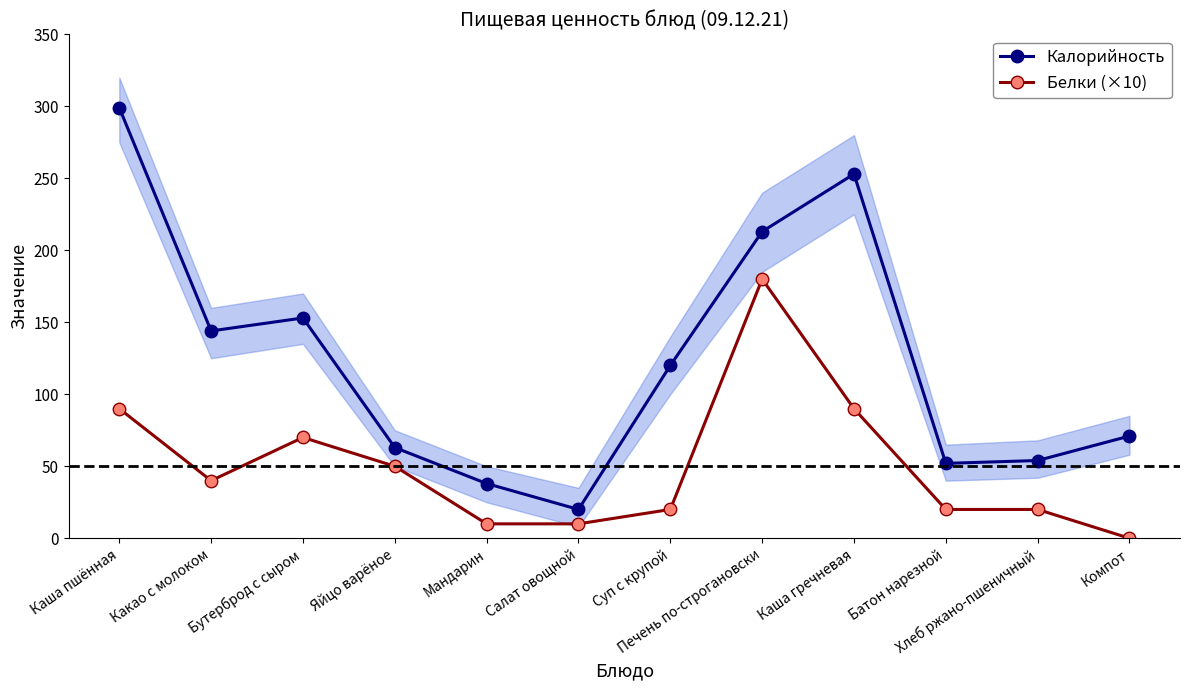

What is the difference between the second highest and minimum values in the Белки (×10) series?

90